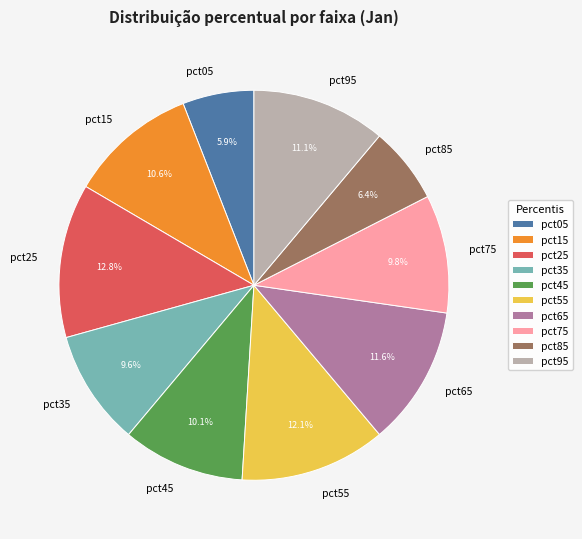

Is the sum of pct35 and pct75 greater than half?

No